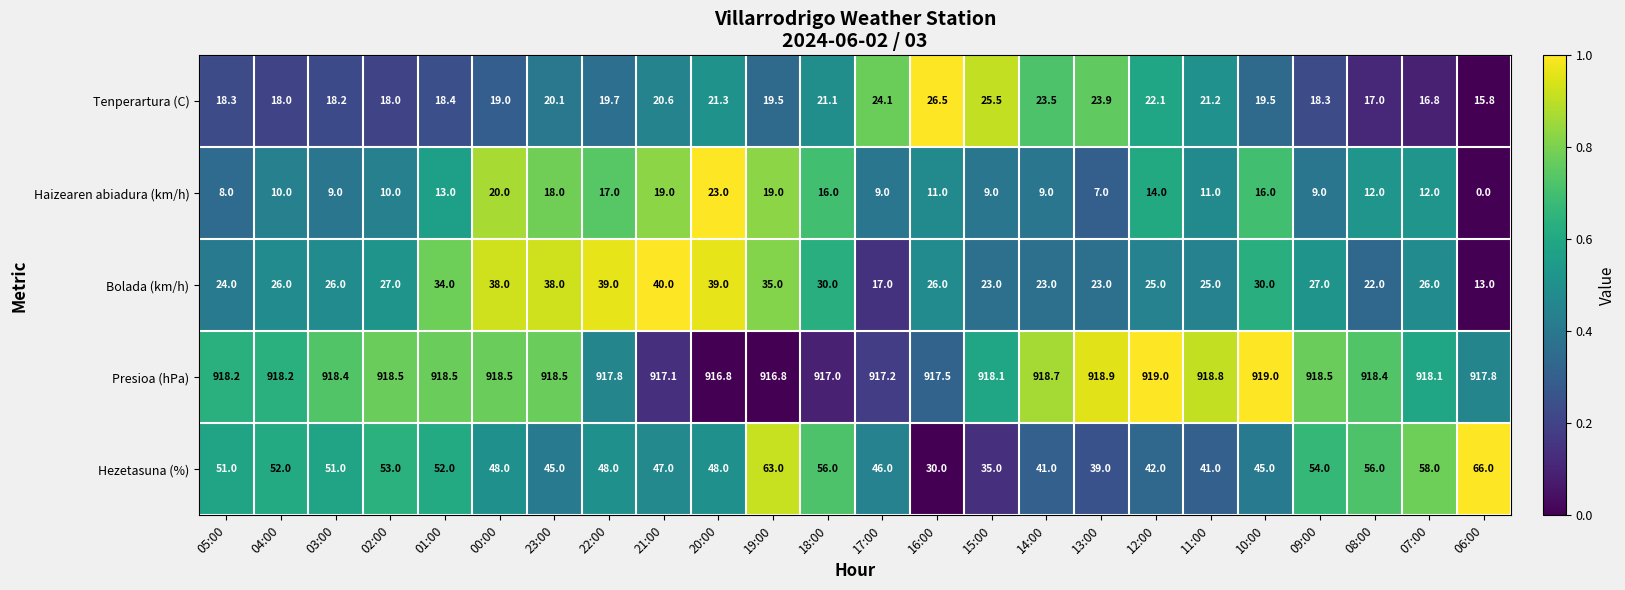

At which label is Presioa (hPa) closest to 917?

18:00